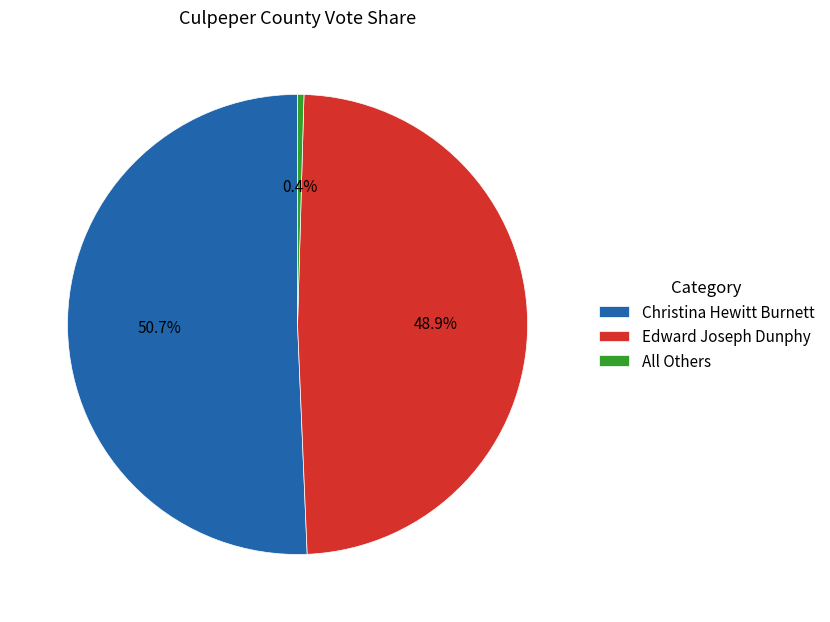

Is there any slice that represents more than half of the pie?

Yes